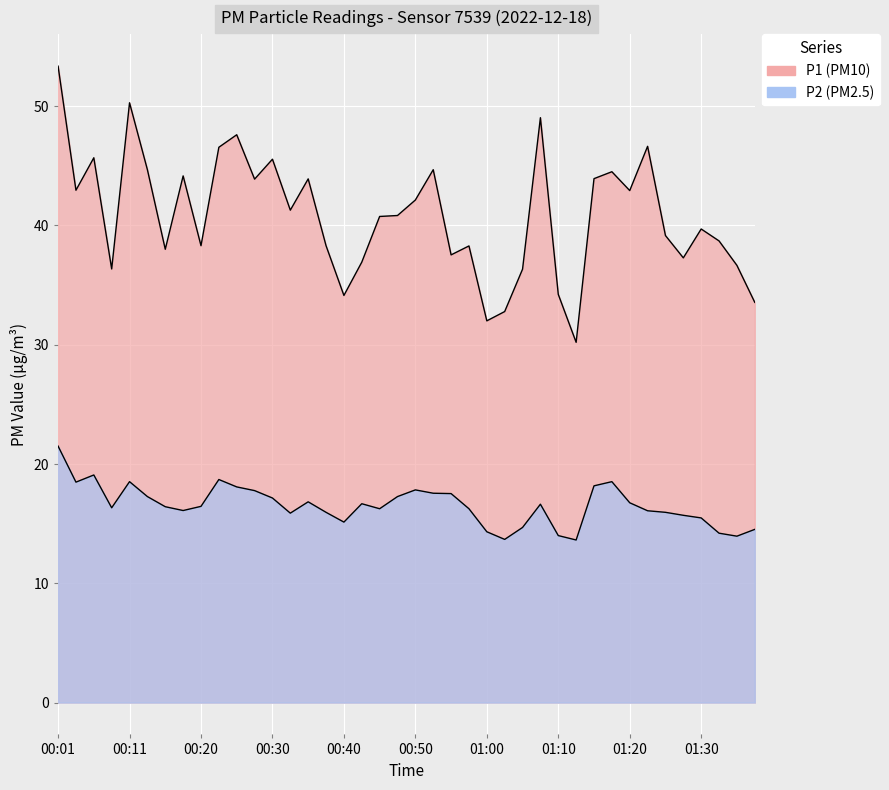

At which category does the chart reach its peak across all series?

00:01